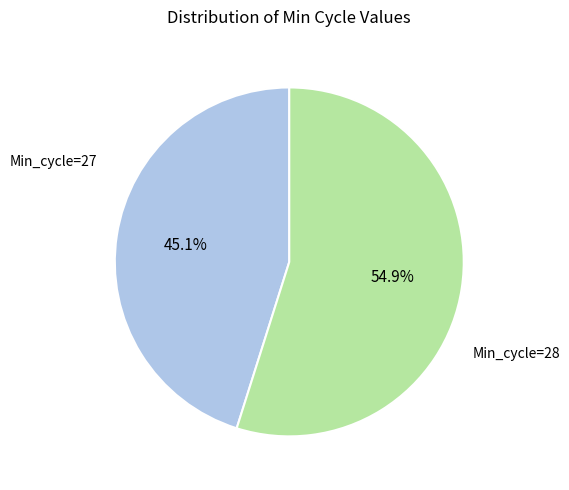

To the nearest percent, what is the average slice percentage?

50%